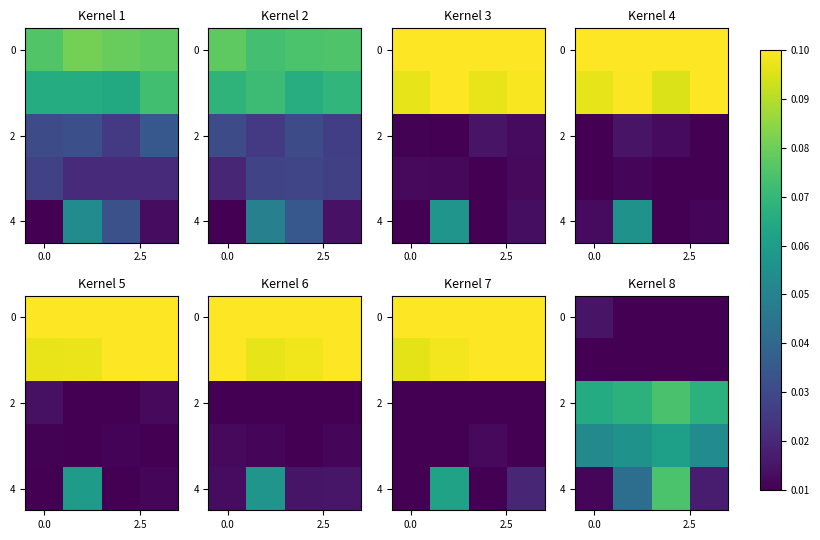

How many data points does each series have?

4